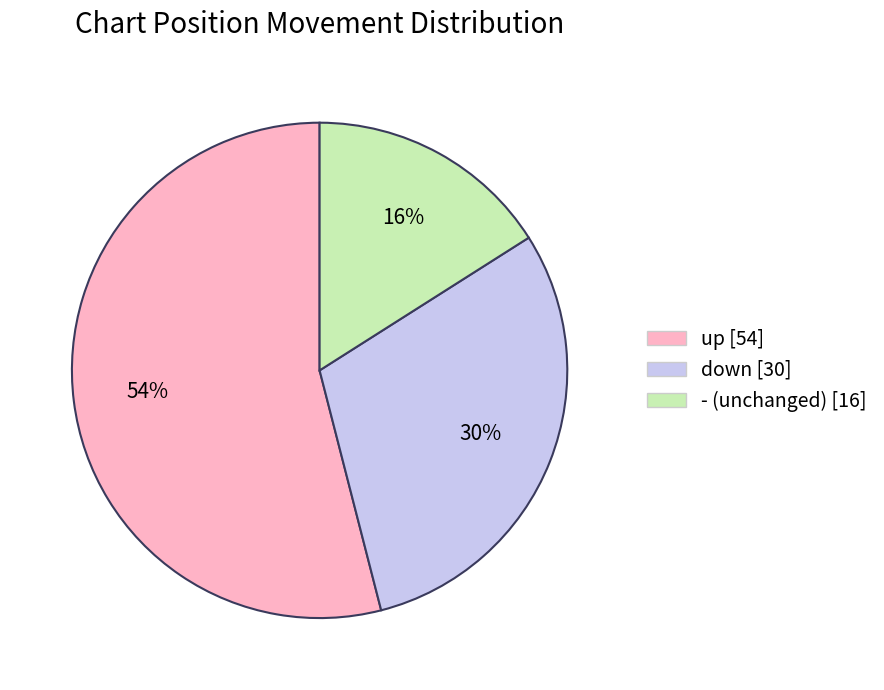

Is there a majority slice in this chart?

Yes